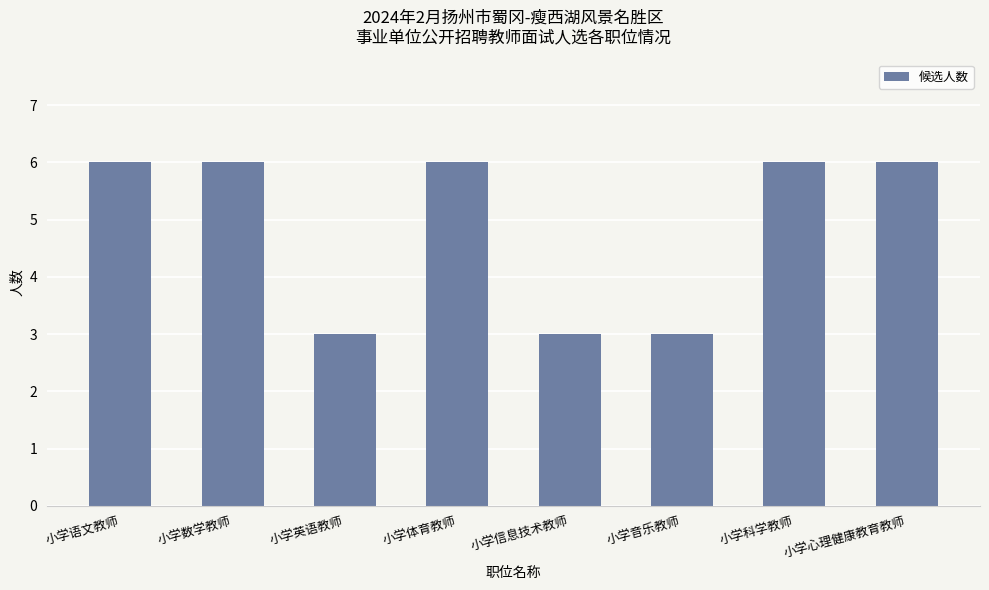

Which has a higher value, 小学信息技术教师 or 小学数学教师?

小学数学教师